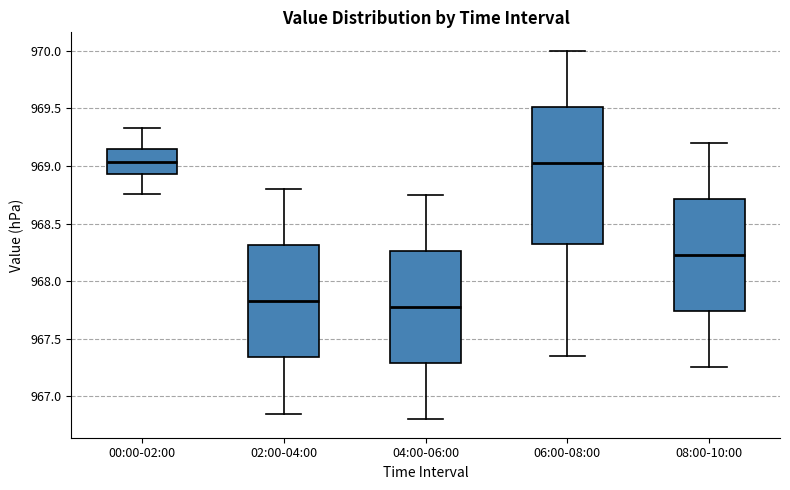

Reading left to right, transcribe this box plot: for each box, give where its median line is, the range the box spans, and where its two whiskers end, as read against the y-axis. The values are not printed on the chart, so give them approximately, as read against the axis.

00:00-02:00: median 969.05, box 968.95 to 969.15, whiskers 968.75 to 969.35
02:00-04:00: median 967.85, box 967.35 to 968.30, whiskers 966.85 to 968.80
04:00-06:00: median 967.80, box 967.30 to 968.25, whiskers 966.80 to 968.75
06:00-08:00: median 969.05, box 968.35 to 969.50, whiskers 967.35 to 970.00
08:00-10:00: median 968.25, box 967.75 to 968.70, whiskers 967.25 to 969.20